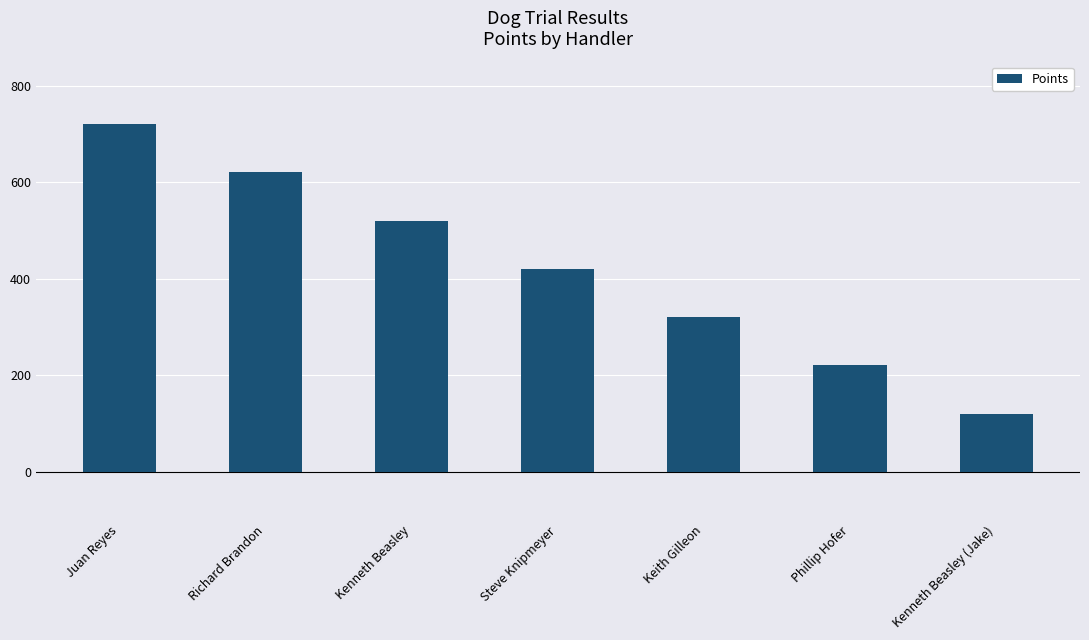

The value at Kenneth Beasley is 361. True or false?

False